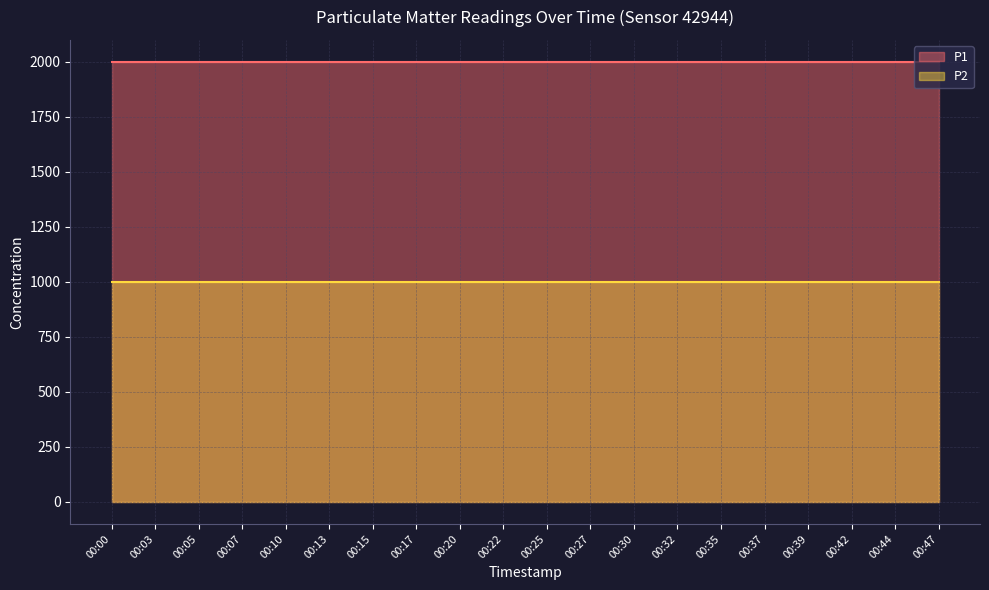

What are all the series names shown in the legend?

P1, P2